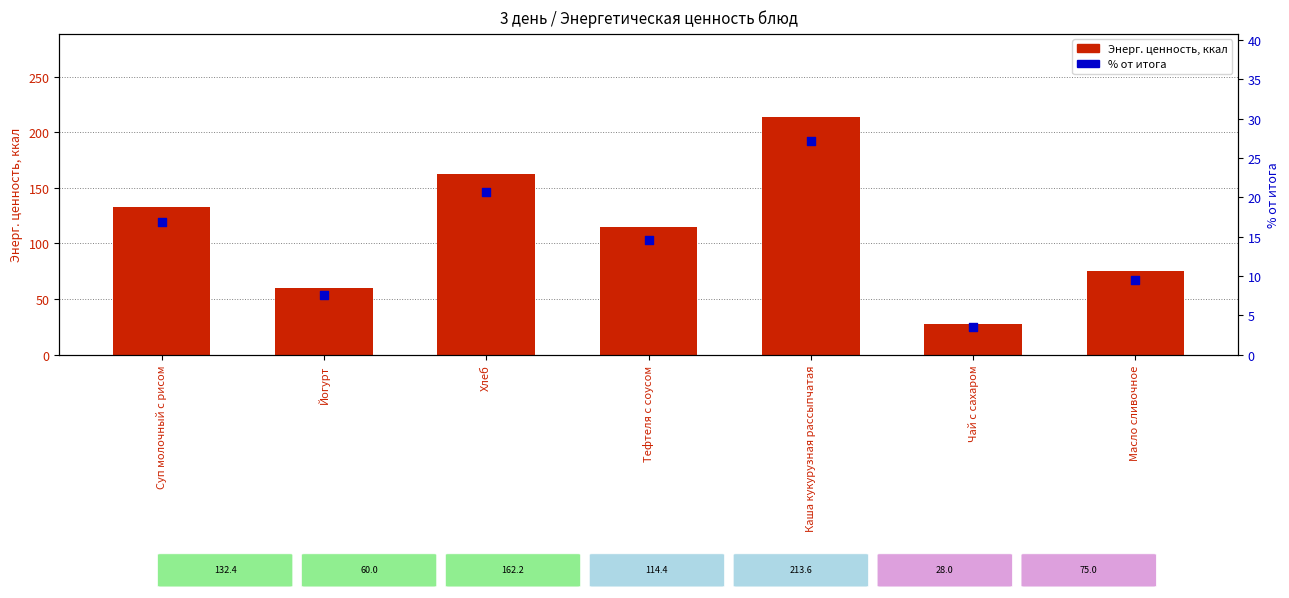

Which series contains the highest Y value?

Энерг. ценность, ккал